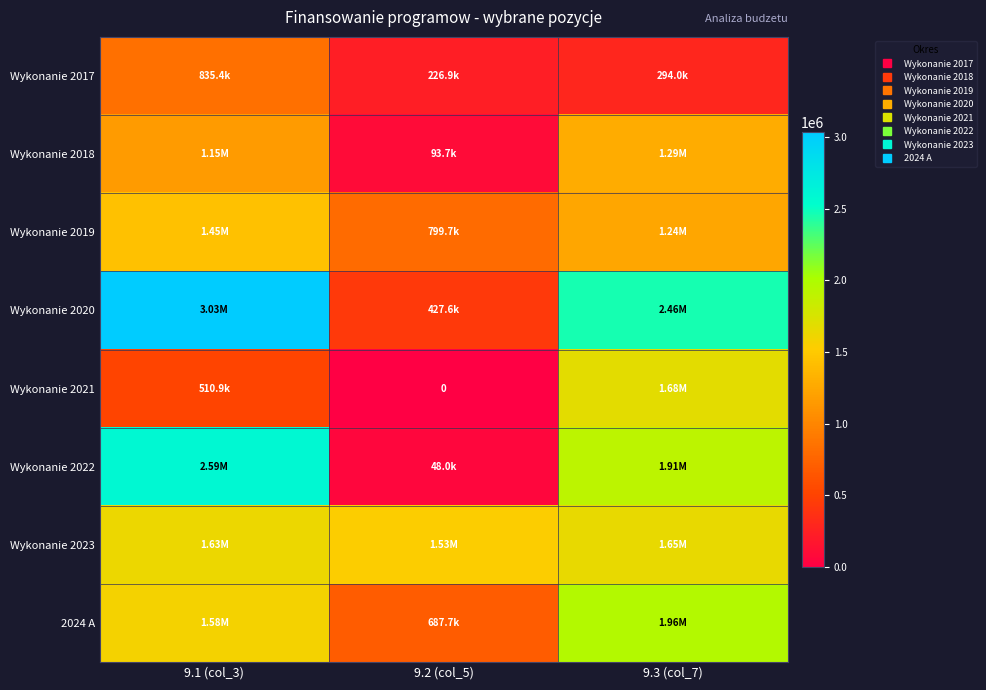

Rank the categories by Wykonanie 2023 value from highest to lowest.

9.3 (col_7), 9.1 (col_3), 9.2 (col_5)